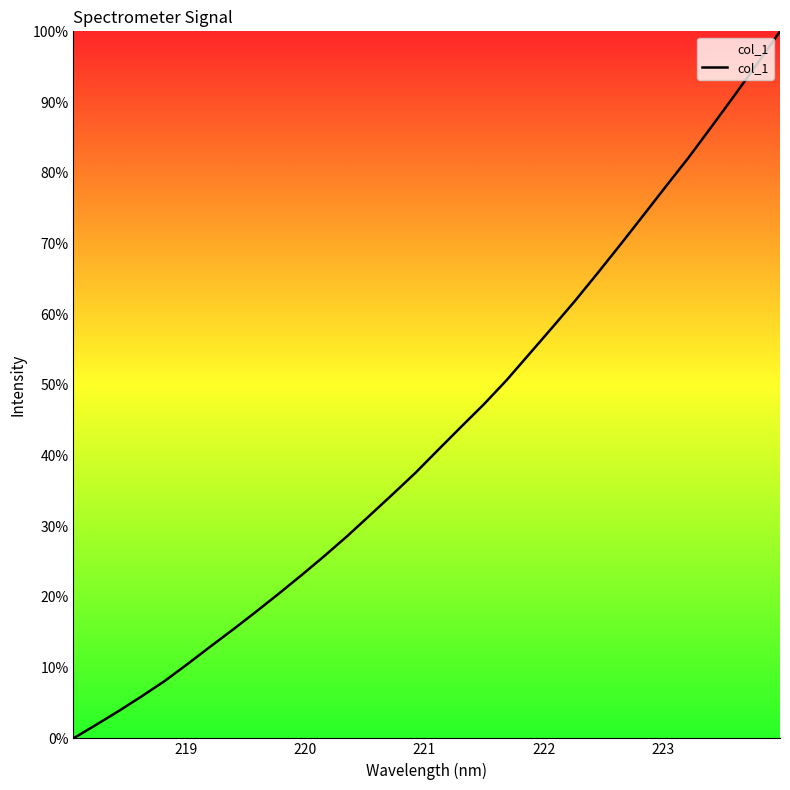

Does the chart display data point markers on the line(s)?

No